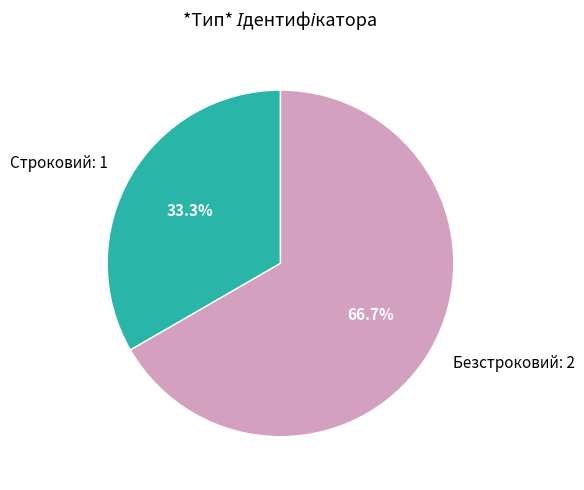

Rank the categories by value from lowest to highest.

Строковий, Безстроковий